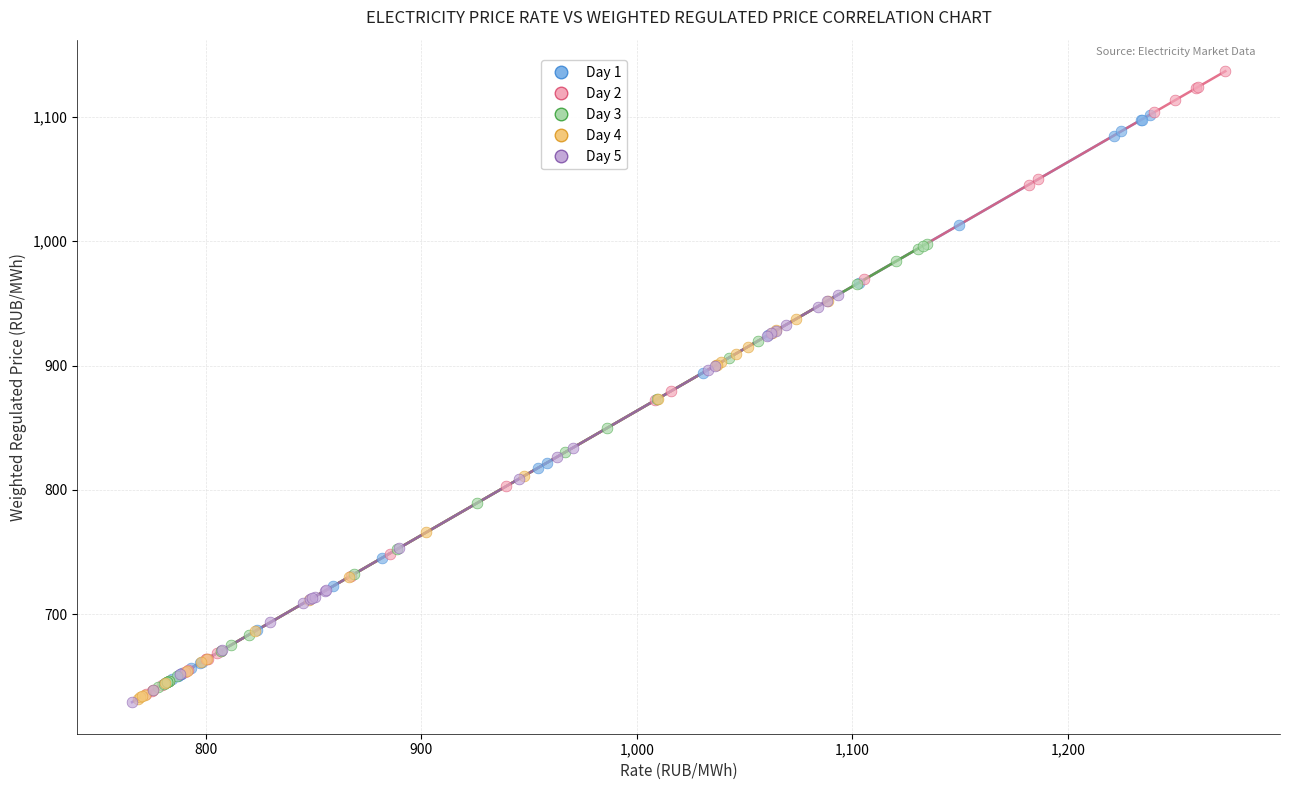

Which series contains the highest Y value?

Day 2